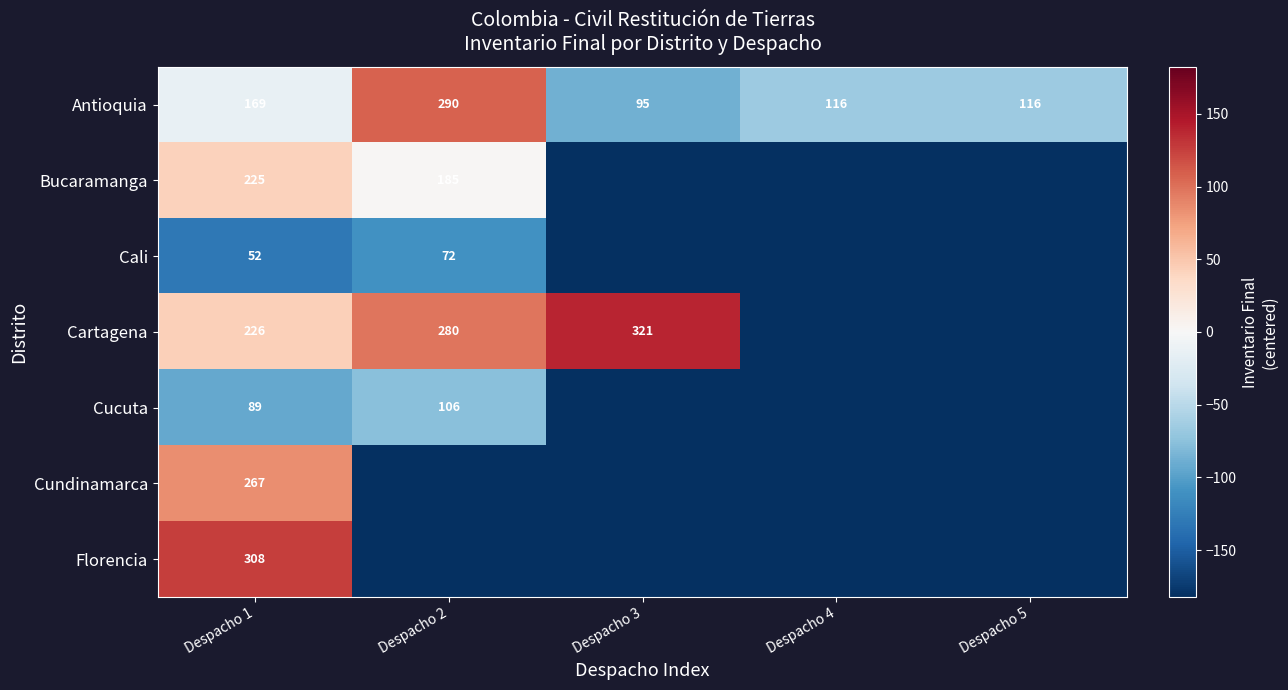

How many distinct data groups are displayed?

7